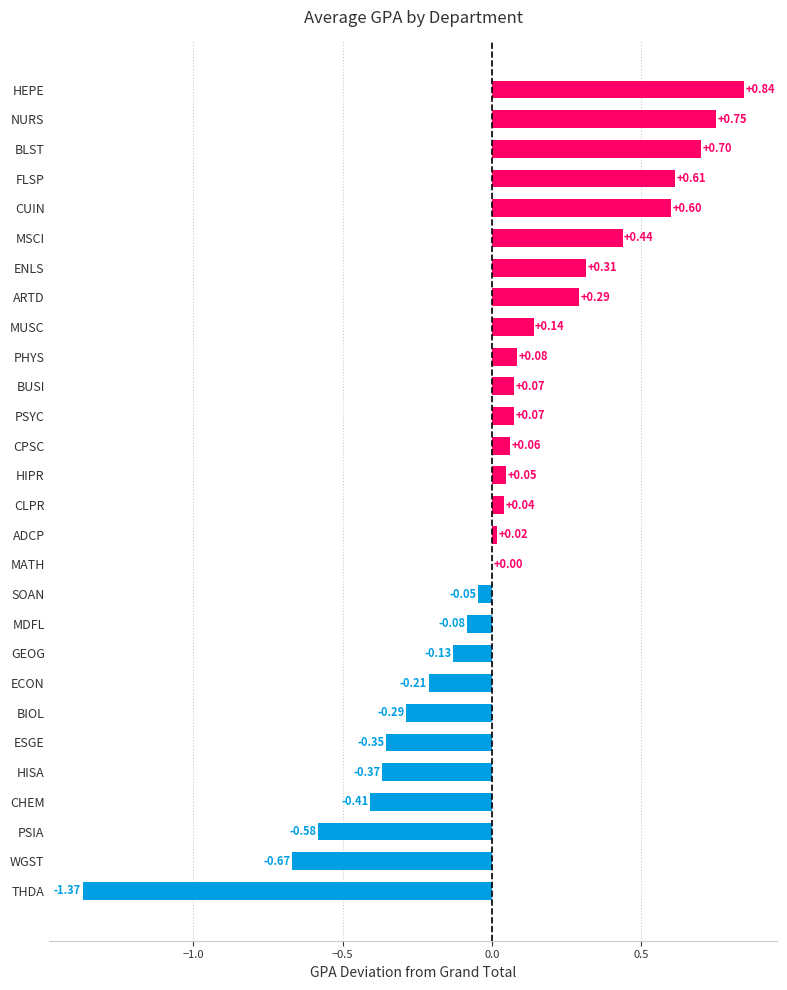

What is the sum of the values at FLSP and ARTD?

0.9